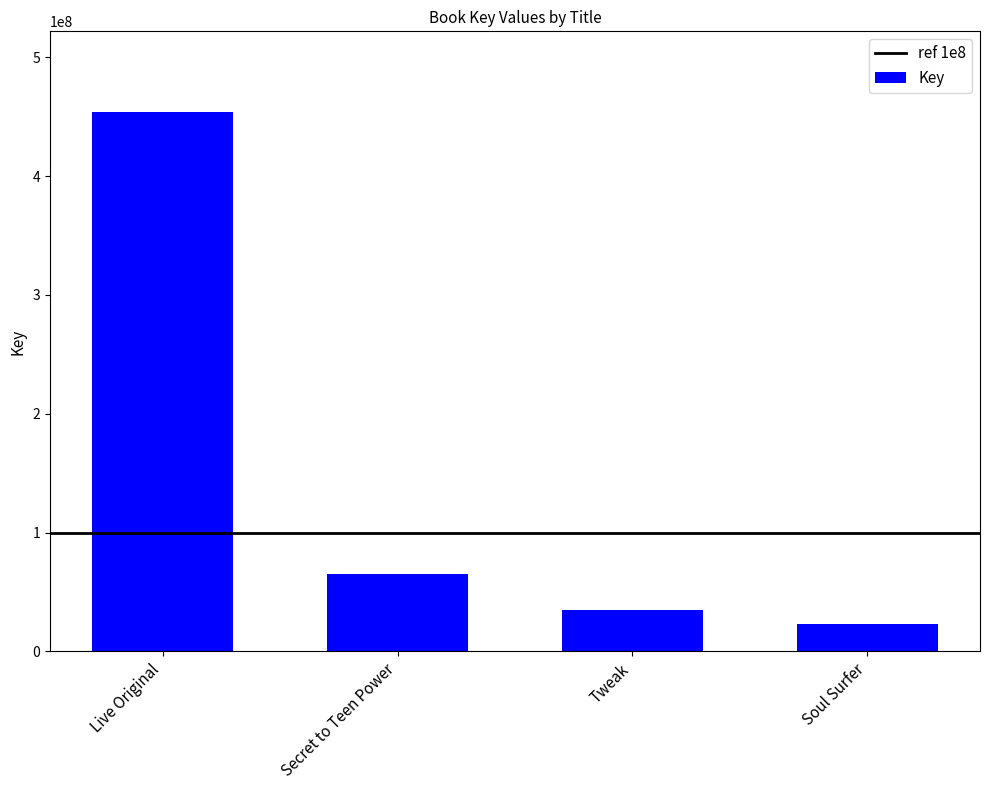

Which has a higher value, Soul Surfer or Secret to Teen Power?

Secret to Teen Power